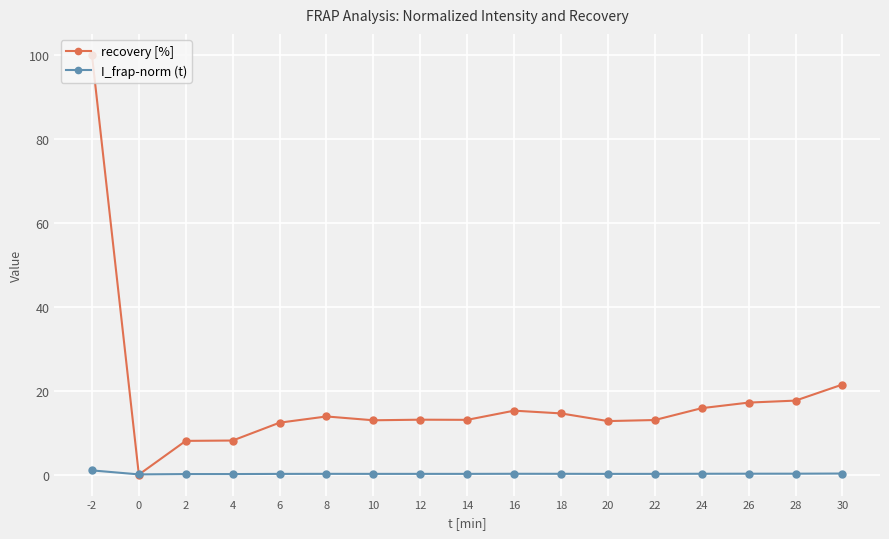

Which series has the widest spread of values?

recovery [%]